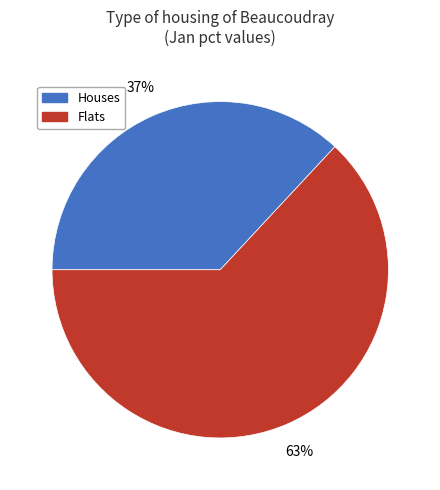

How many segments does this pie chart have?

2